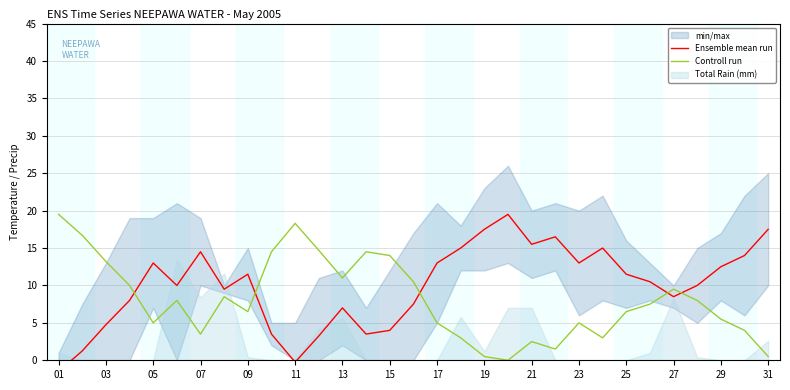

In Controll run, how many points are higher than both neighbors (excluding endpoints)?

7